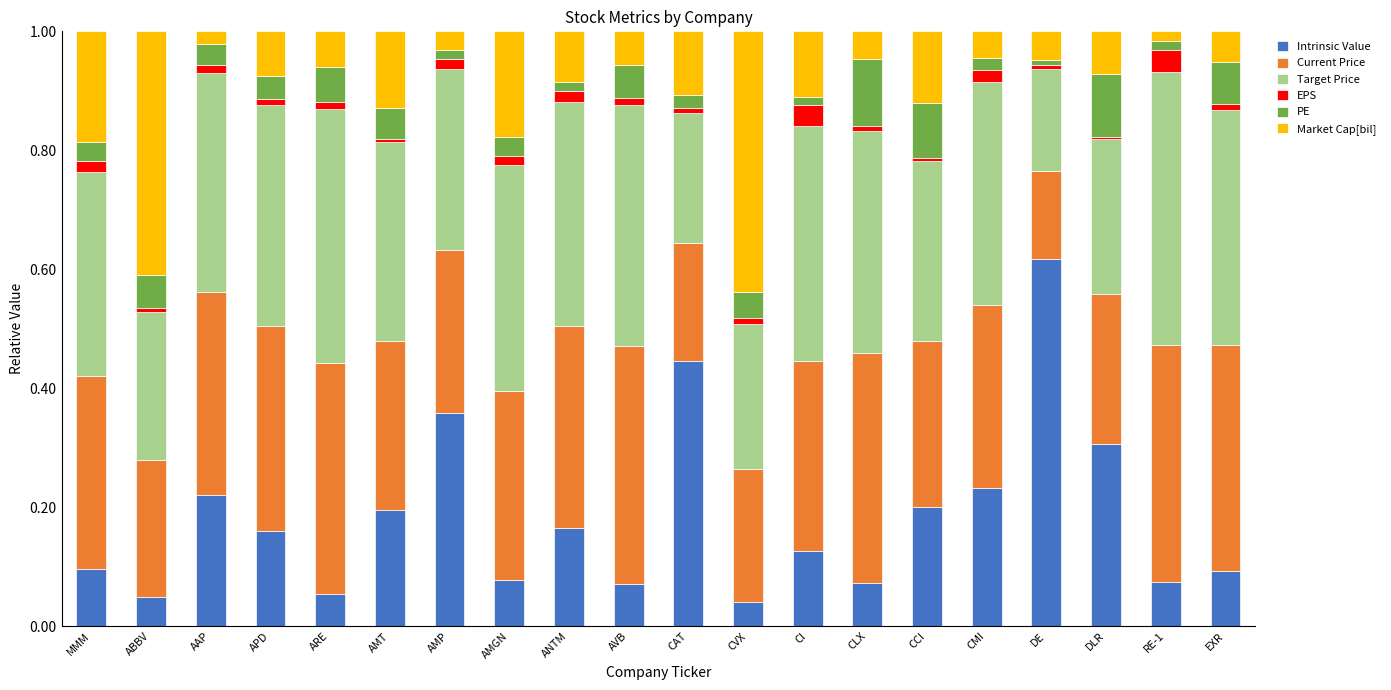

The value of Intrinsic Value at CMI is 0.2. True or false?

True